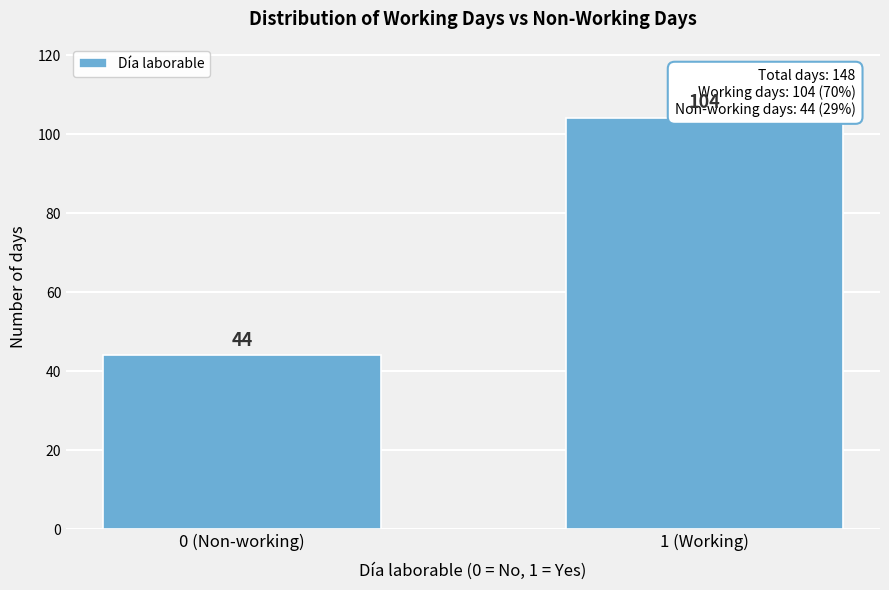

Reading left to right, what are all the values shown in this chart?

44	104